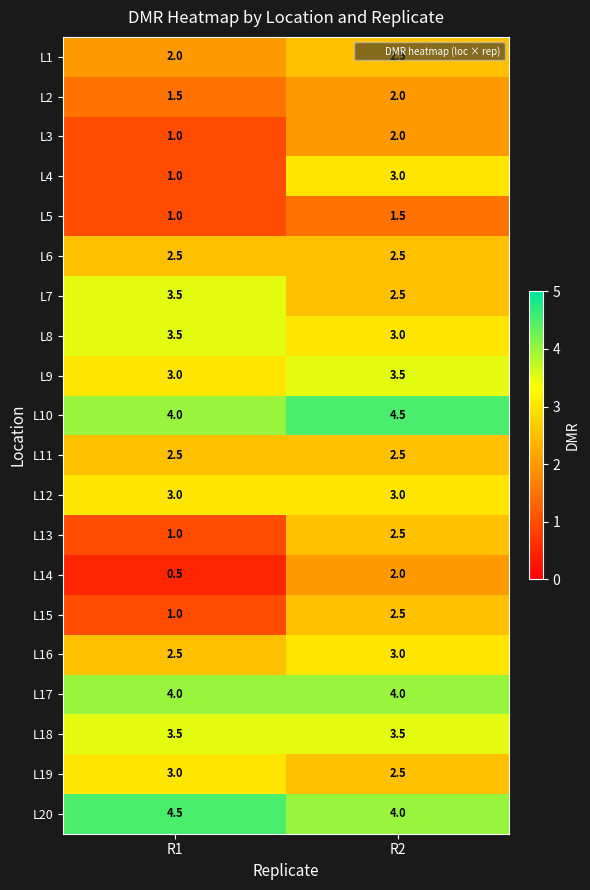

What is the total value across all series at R2?

56.5